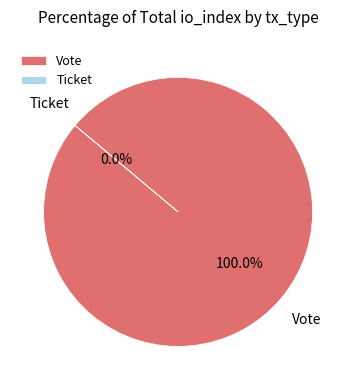

Does Vote represent more than half of the total?

Yes